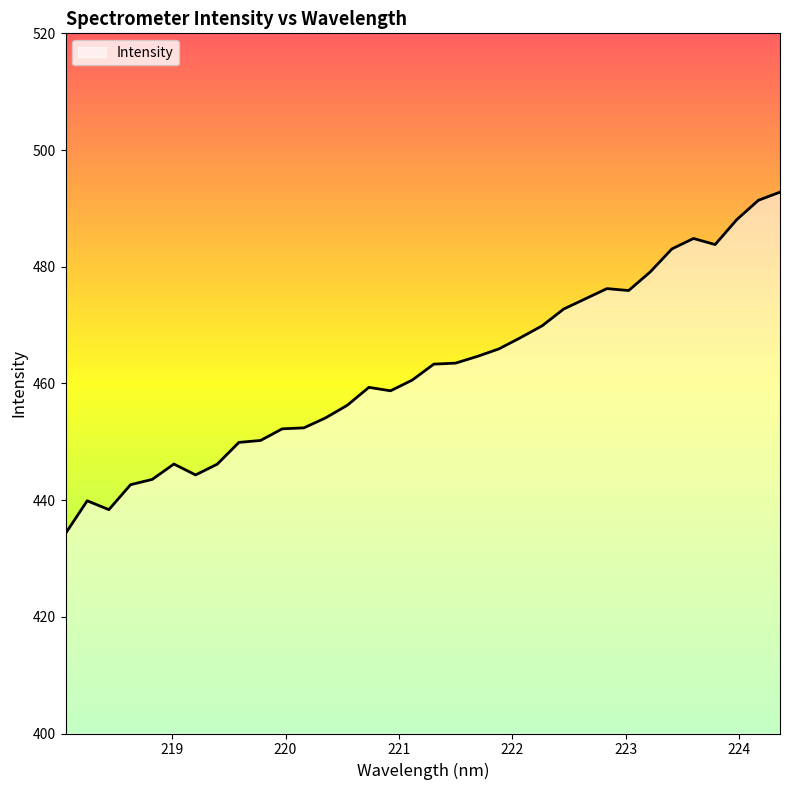

What is the smallest value displayed?

434.3